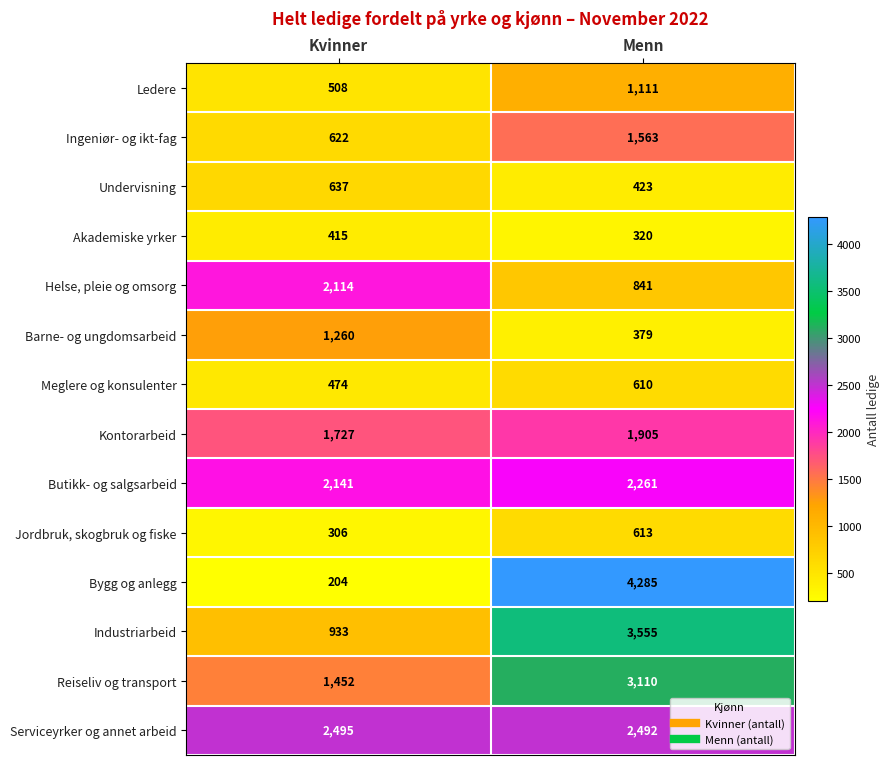

What is the greatest value displayed?

4285